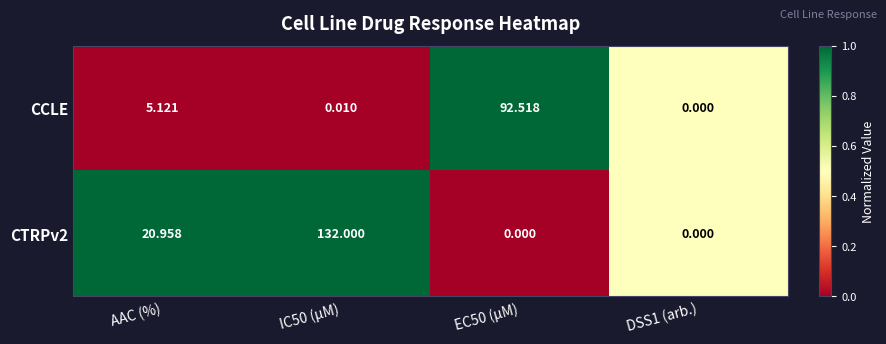

How many data points in CTRPv2 are less than 20?

2